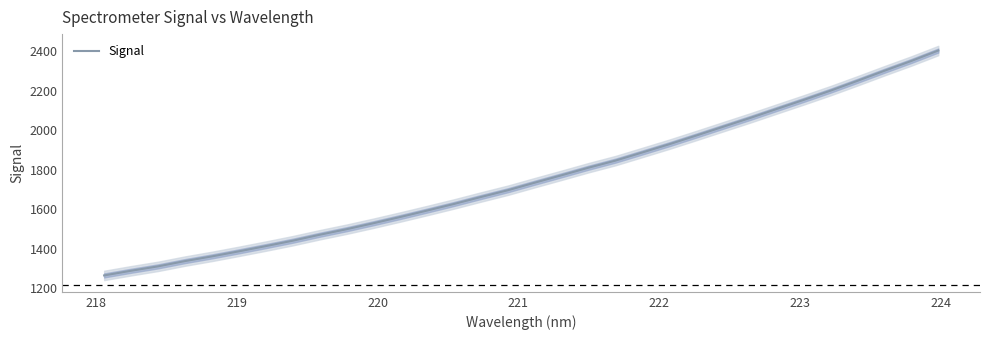

How many series are shown in this chart?

1